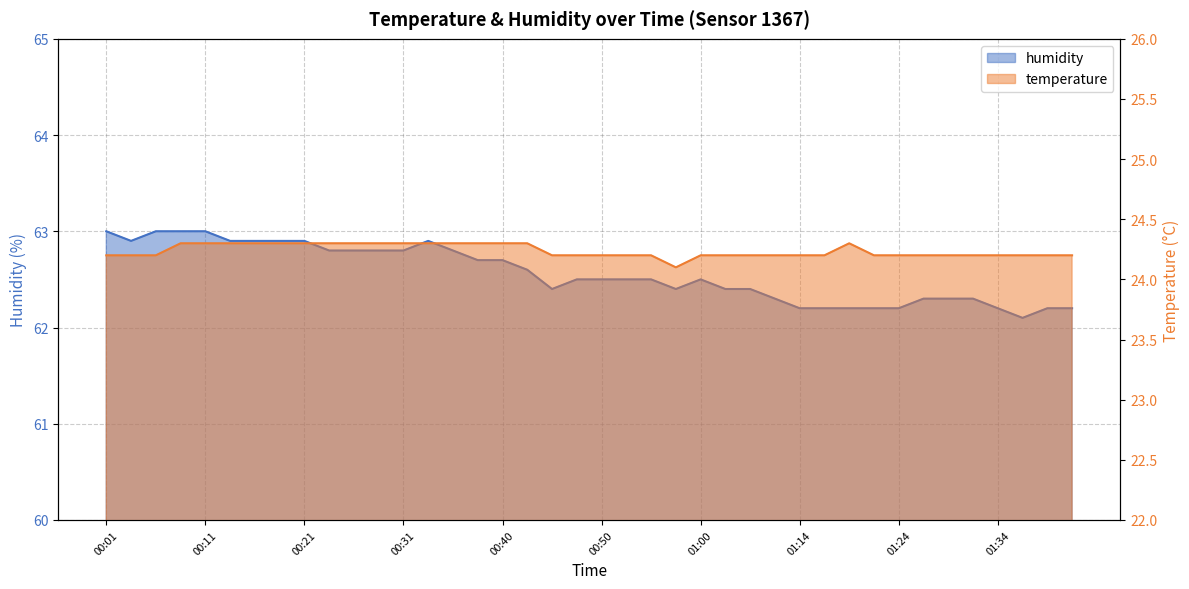

What are all the series names shown in the legend?

temperature, humidity